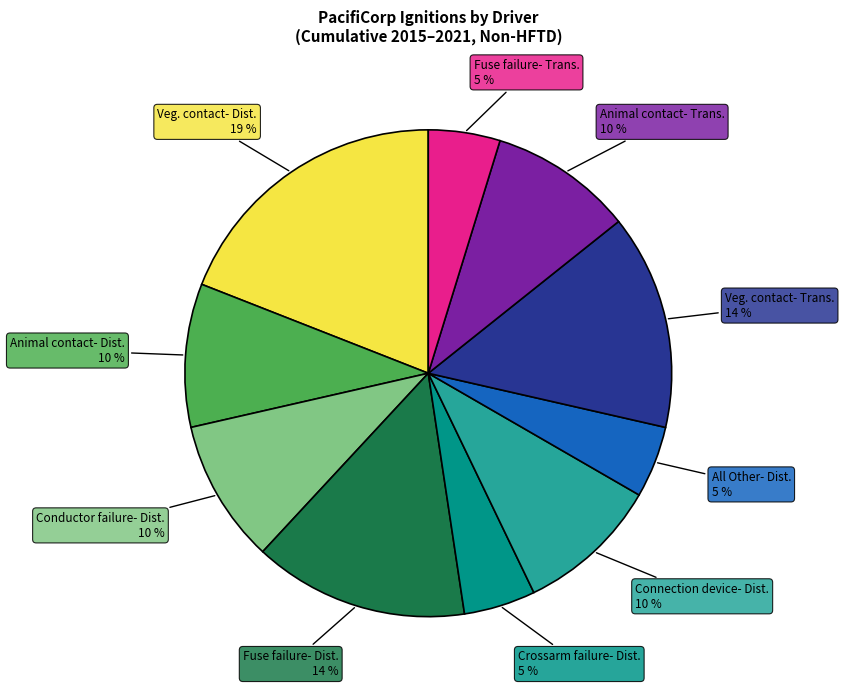

How many slices are in this pie chart?

10